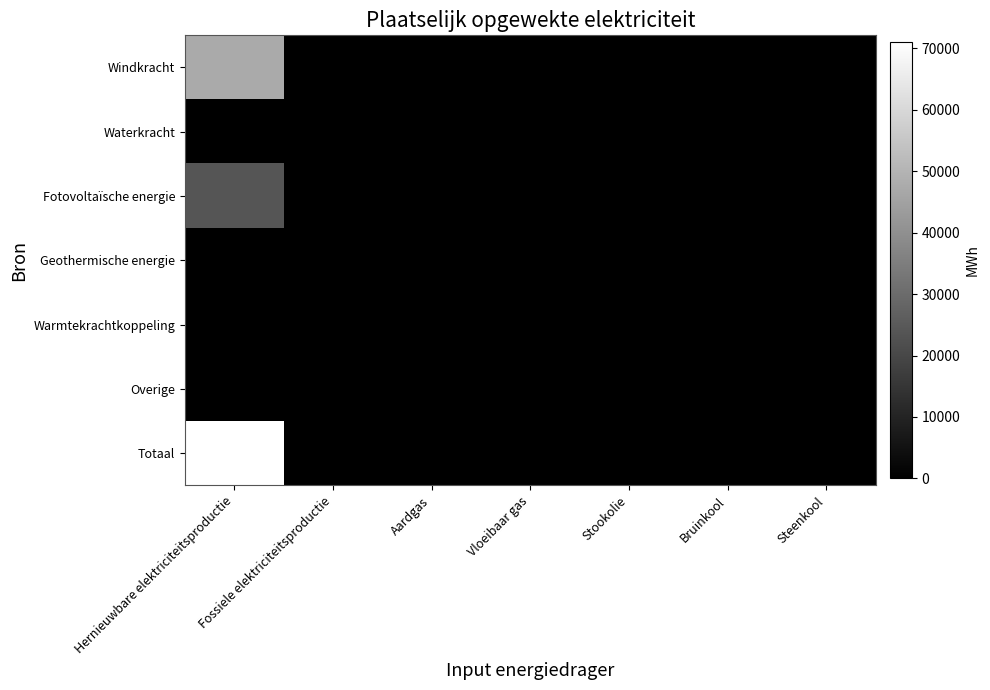

At which category is the sum across all series the highest?

Hernieuwbare elektriciteitsproductie